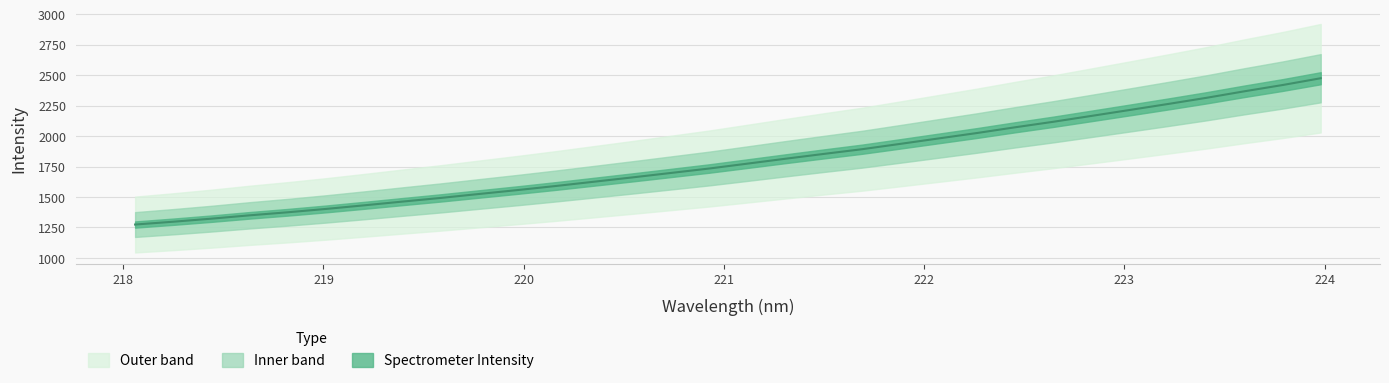

How many lines are shown in the chart?

1